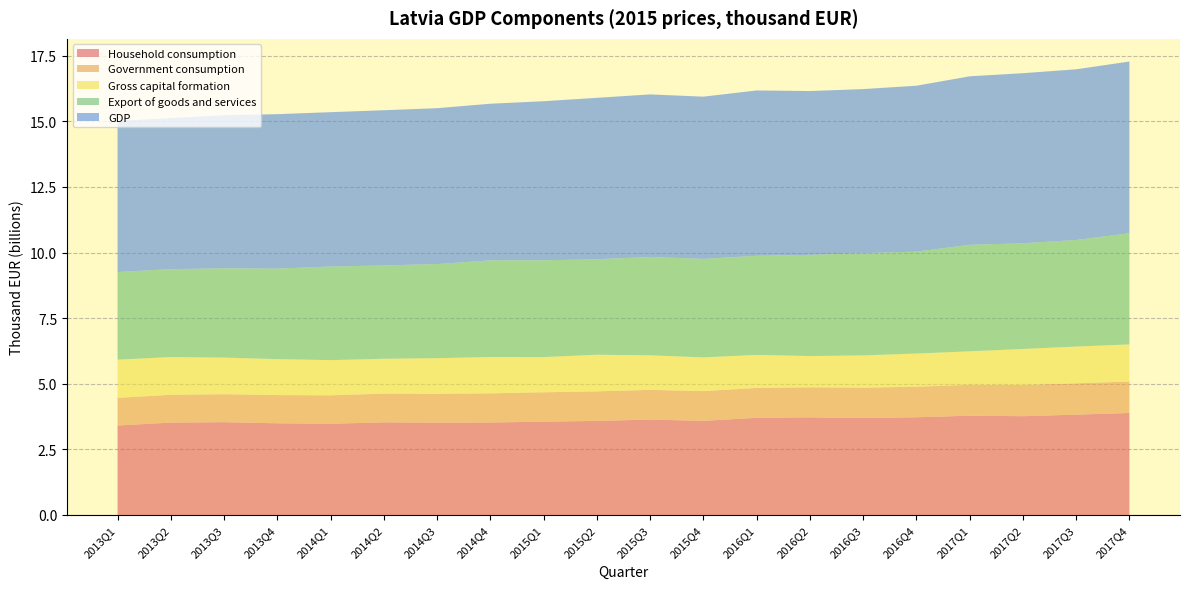

Reading right to left, transcribe all the data shown in this chart.

Household consumption: 2017Q4=3886142	2017Q3=3823091	2017Q2=3763664	2017Q1=3783009	2016Q4=3723381	2016Q3=3694446	2016Q2=3720562	2016Q1=3702139	2015Q4=3587100	2015Q3=3635801	2015Q2=3584689	2015Q1=3555751	2014Q4=3523019	2014Q3=3516486	2014Q2=3529456	2014Q1=3475840	2013Q4=3493847	2013Q3=3535944	2013Q2=3520452	2013Q1=3408962
Government consumption: 2017Q4=1200641	2017Q3=1195361	2017Q2=1187714	2017Q1=1176575	2016Q4=1166612	2016Q3=1154476	2016Q2=1145310	2016Q1=1139295	2015Q4=1133431	2015Q3=1131341	2015Q2=1126245	2015Q1=1119713	2014Q4=1111767	2014Q3=1101616	2014Q2=1093986	2014Q1=1084837	2013Q4=1074308	2013Q3=1067577	2013Q2=1058974	2013Q1=1054525
Gross capital formation: 2017Q4=1412828	2017Q3=1399506	2017Q2=1375059	2017Q1=1276445	2016Q4=1262099	2016Q3=1231574	2016Q2=1190454	2016Q1=1258193	2015Q4=1285062	2015Q3=1317421	2015Q2=1394976	2015Q1=1342019	2014Q4=1384839	2014Q3=1357114	2014Q2=1329099	2014Q1=1340650	2013Q4=1370888	2013Q3=1393446	2013Q2=1439159	2013Q1=1455424
Export of goods and services: 2017Q4=4236838	2017Q3=4061155	2017Q2=4026799	2017Q1=4058199	2016Q4=3881865	2016Q3=3895839	2016Q2=3854937	2016Q1=3775974	2015Q4=3751473	2015Q3=3745955	2015Q2=3637896	2015Q1=3687686	2014Q4=3681843	2014Q3=3585578	2014Q2=3556405	2014Q1=3565295	2013Q4=3449746	2013Q3=3401899	2013Q2=3347837	2013Q1=3338676
GDP: 2017Q4=6542500	2017Q3=6503044	2017Q2=6481226	2017Q1=6420385	2016Q4=6322812	2016Q3=6251990	2016Q2=6242606	2016Q1=6300685	2015Q4=6182582	2015Q3=6194992	2015Q2=6151349	2015Q1=6060601	2014Q4=5968713	2014Q3=5939437	2014Q2=5913439	2014Q1=5882336	2013Q4=5883789	2013Q3=5834205	2013Q2=5753865	2013Q1=5759389